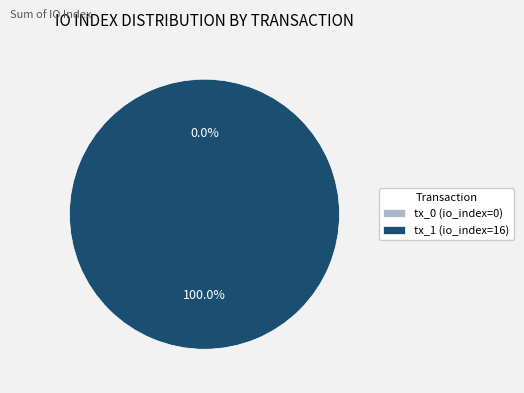

True or false: tx_0 (io_index=0) accounts for 0% of the total.

True